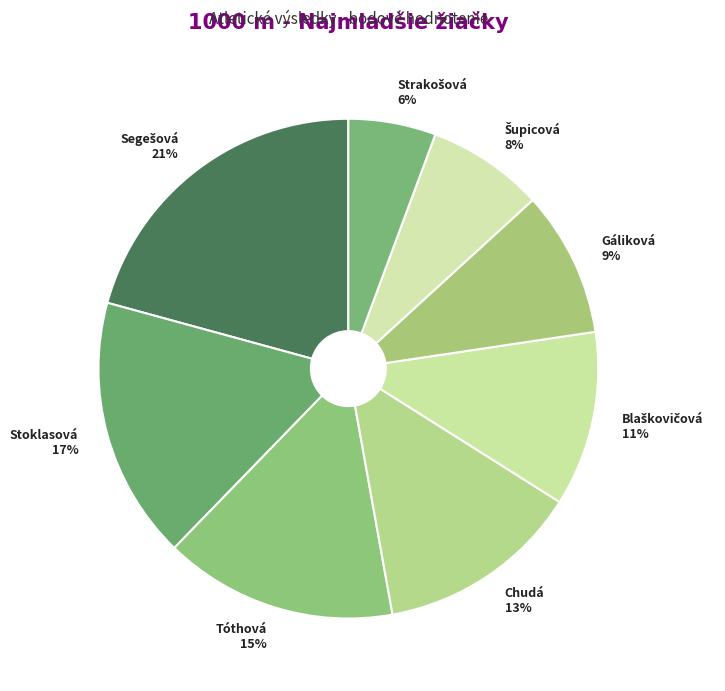

Count the number of slices in the pie.

8